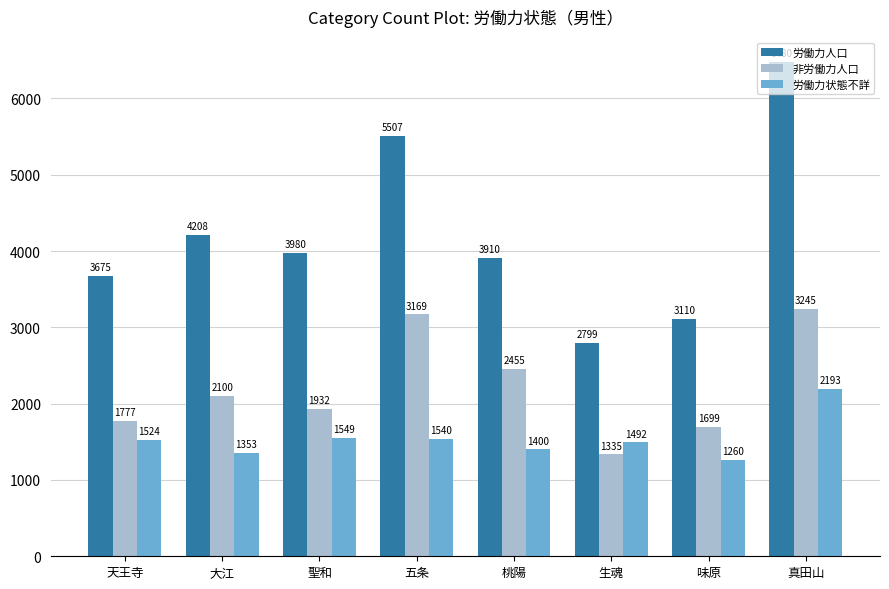

What is the minimum value shown in the chart?

1260